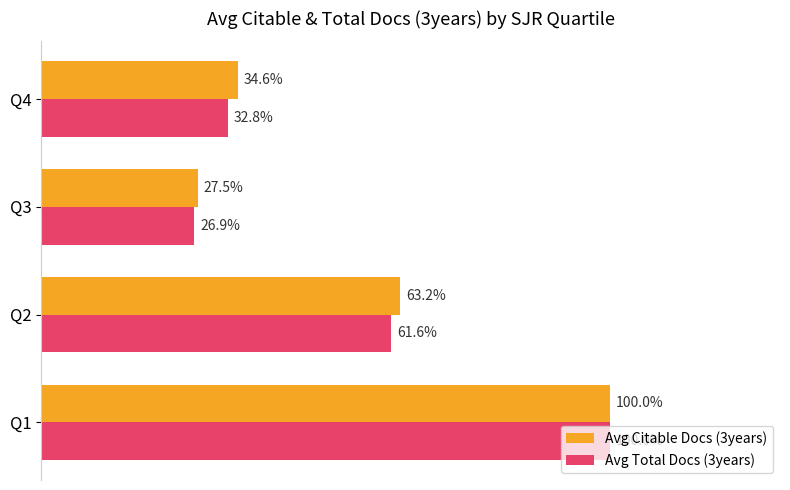

Which series changed the most between Q1 and Q4?

Avg Total Docs (3years)